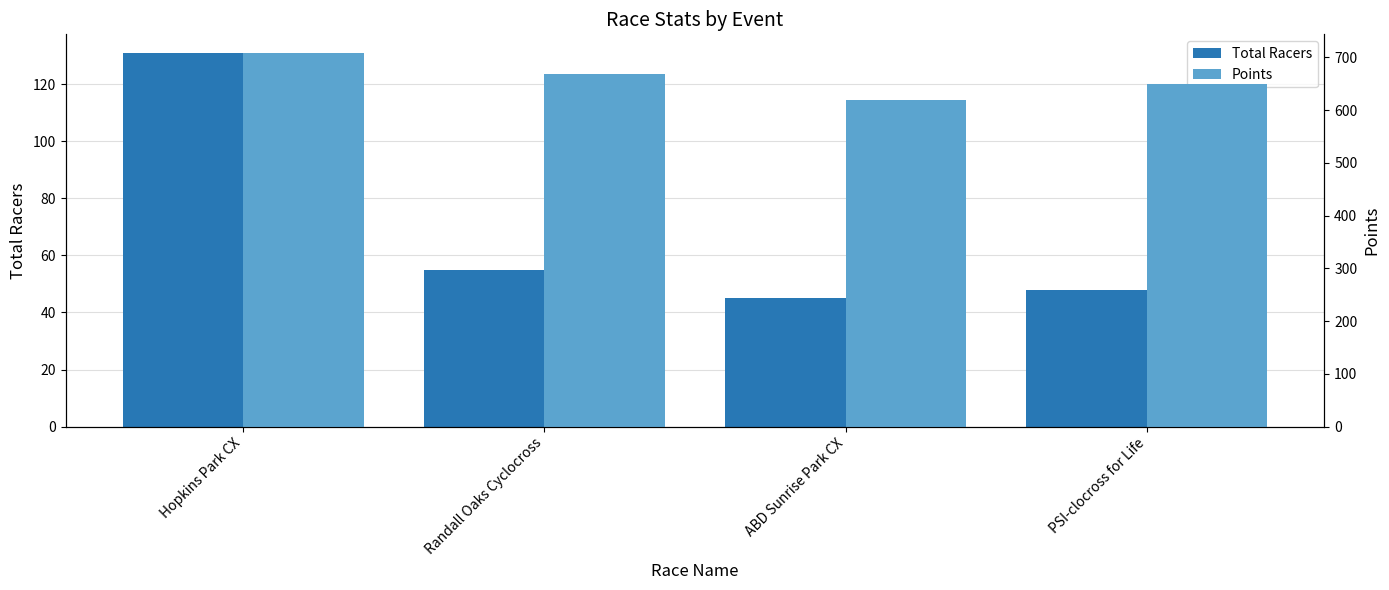

At which label is Total Racers closest to 88?

Randall Oaks Cyclocross